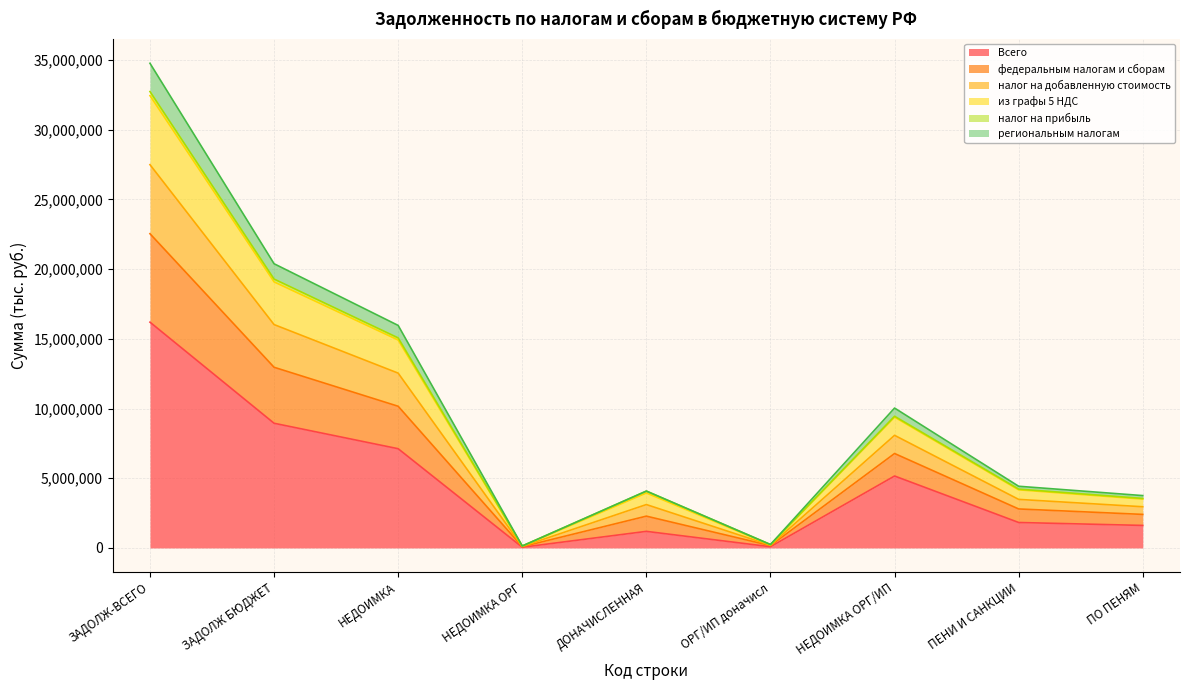

How many interior local peaks does the налог на добавленную стоимость series have?

2